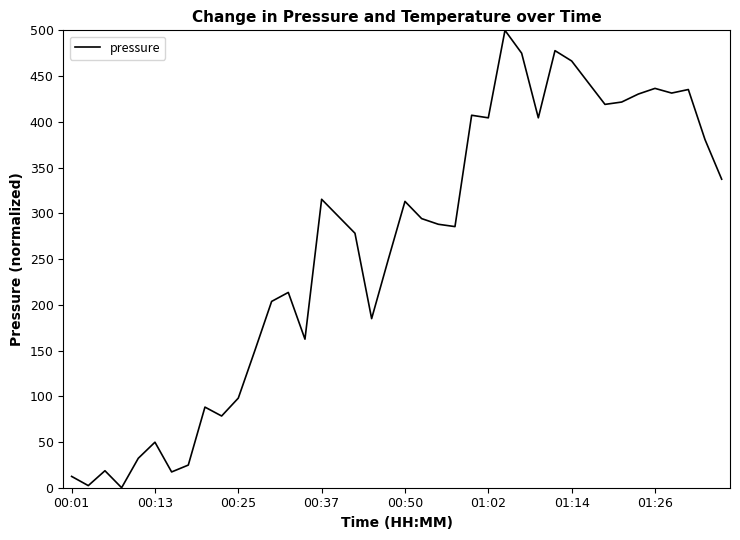

How many lines are shown in the chart?

1